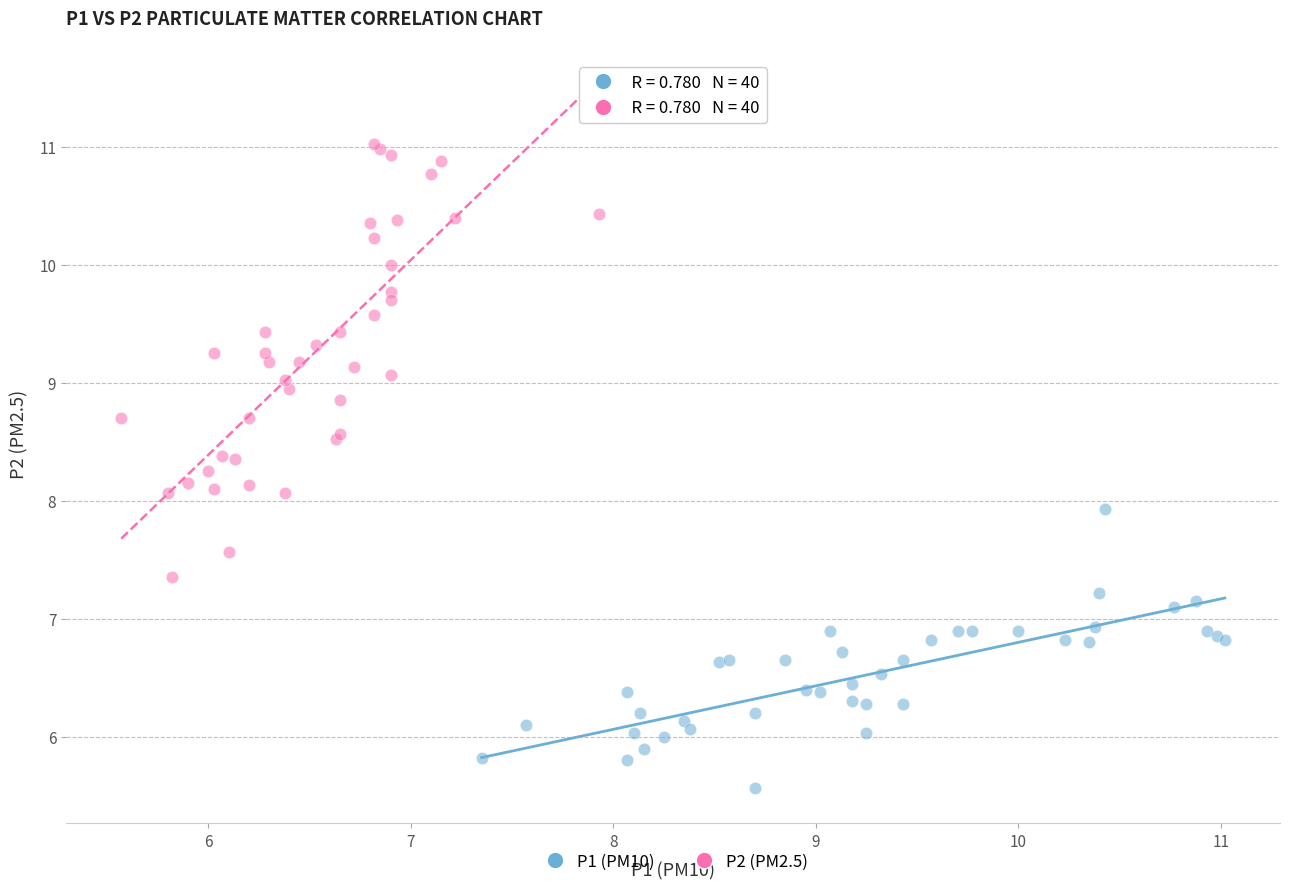

Which series contains the highest Y value?

P2 (PM2.5)